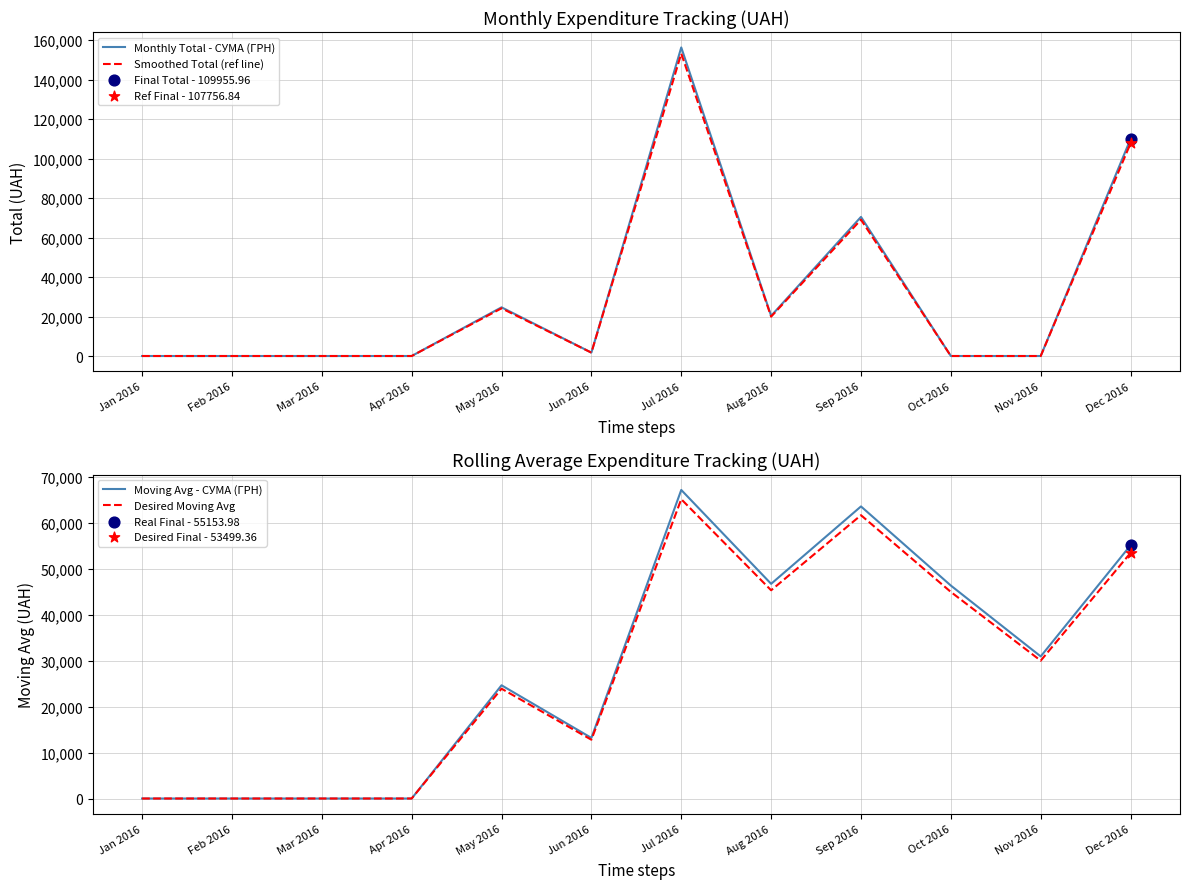

What are all the series names shown in the legend?

Monthly Total - СУМА (ГРН), Smoothed Total (ref line), Moving Avg - СУМА (ГРН), Desired Moving Avg